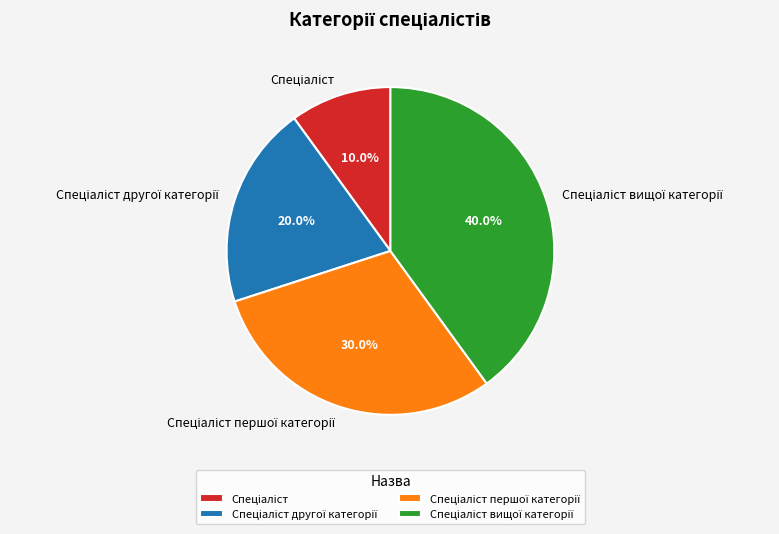

Is there a majority slice in this chart?

No